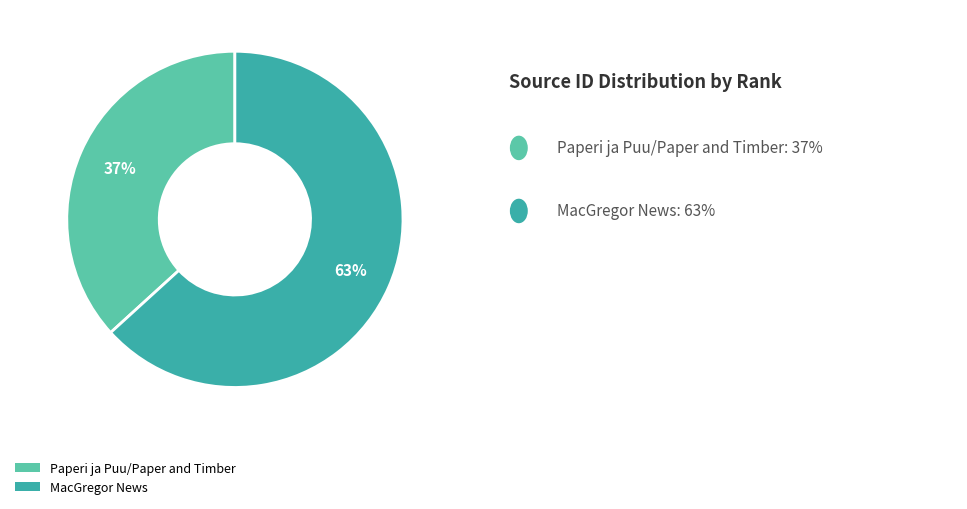

Which slice represents more than half of the pie?

MacGregor News